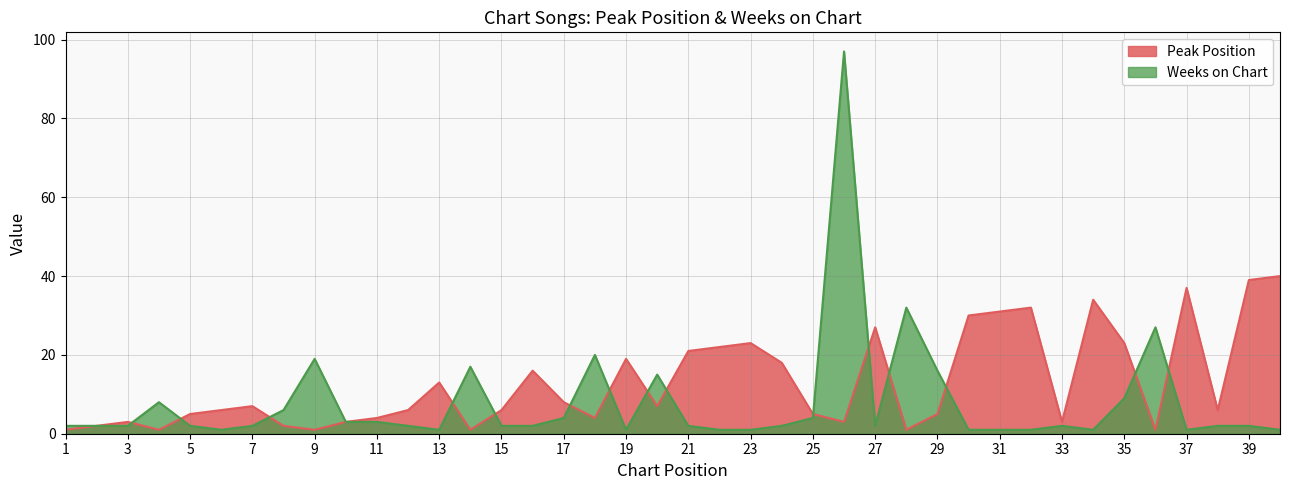

Between 1 and 16, which is larger?

16